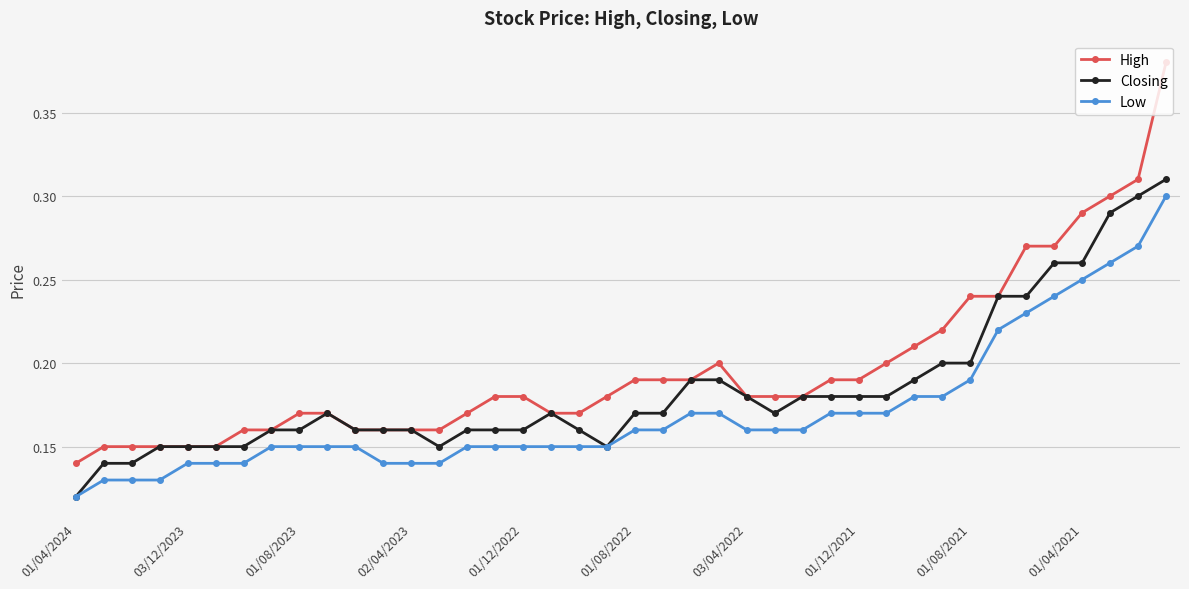

How many High values are between 0 and 1?

40